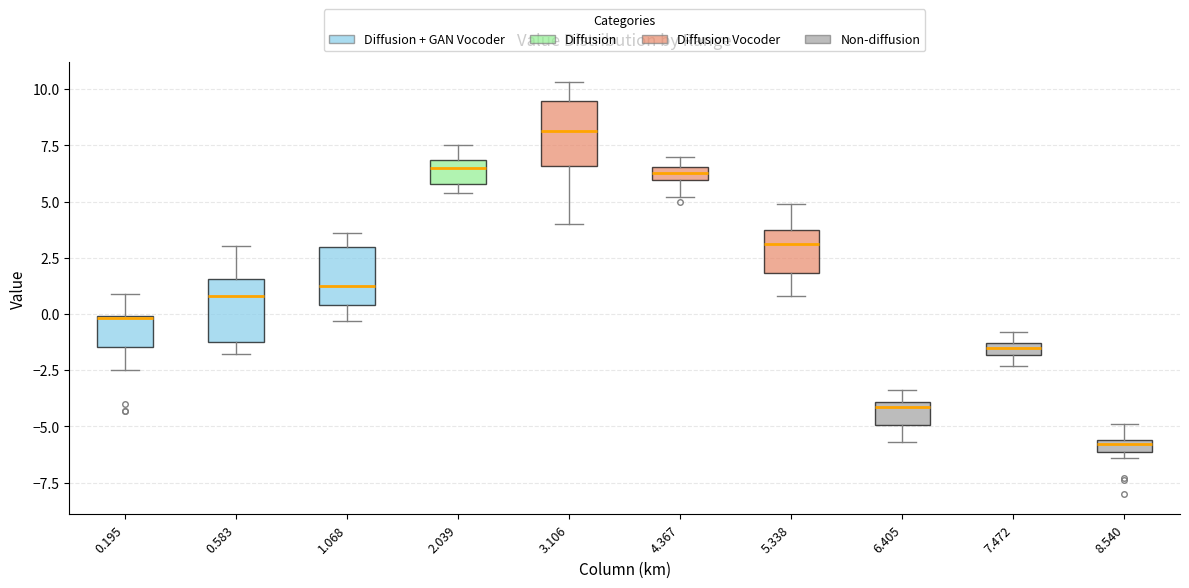

Where is the lower edge of the box at x = 7.472 on the y-axis? The values are not printed on the chart, so give them approximately, as read against the axis.

-2.0